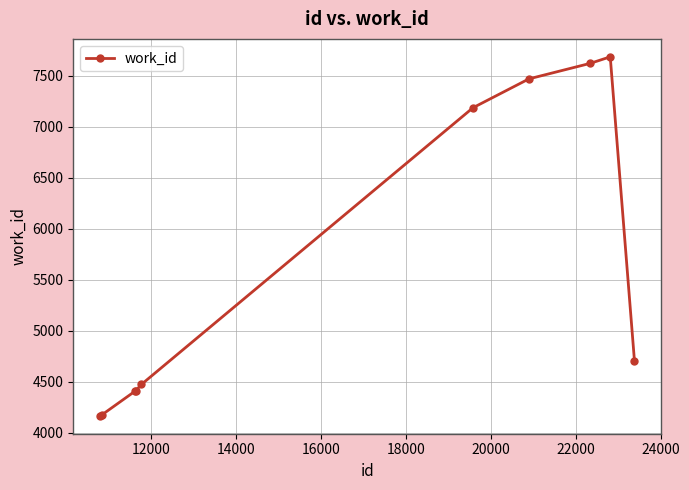

True or false: the data has more than 0 interior local peaks.

True